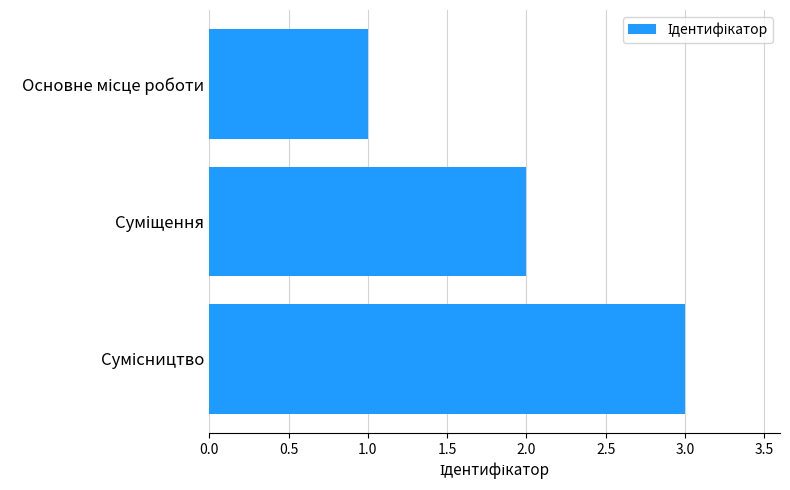

What is the maximum value shown in the chart?

3